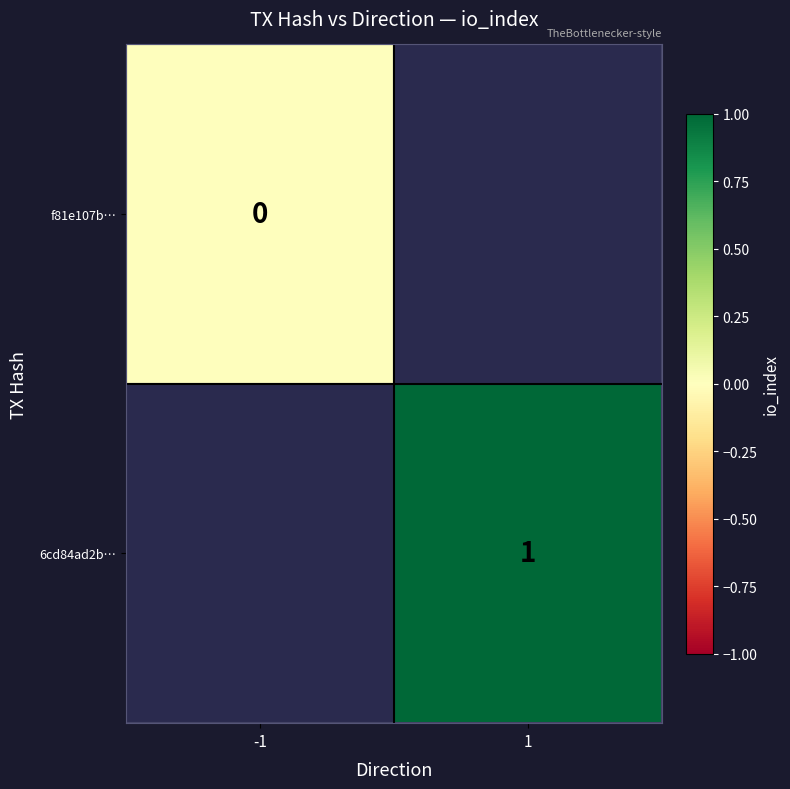

Which category has the highest value across all series?

1